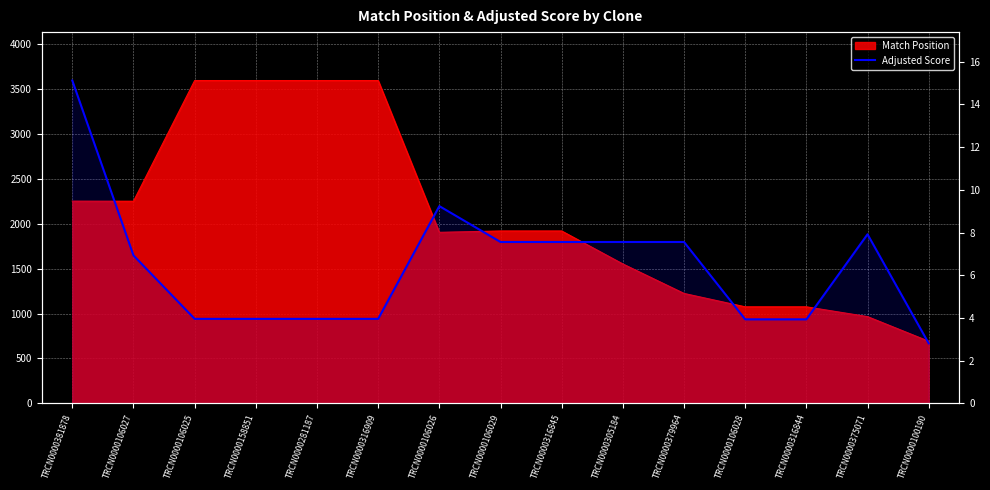

The chart shows a value of 15.1 at TRCN0000381878. True or false?

True